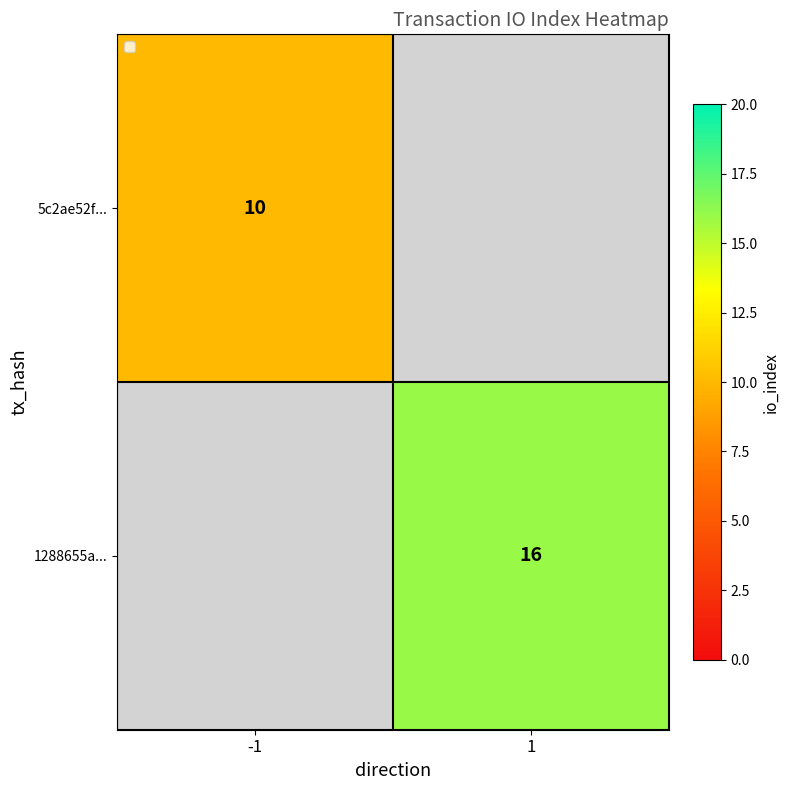

The value of 1288655a... at 1 is 4. True or false?

False